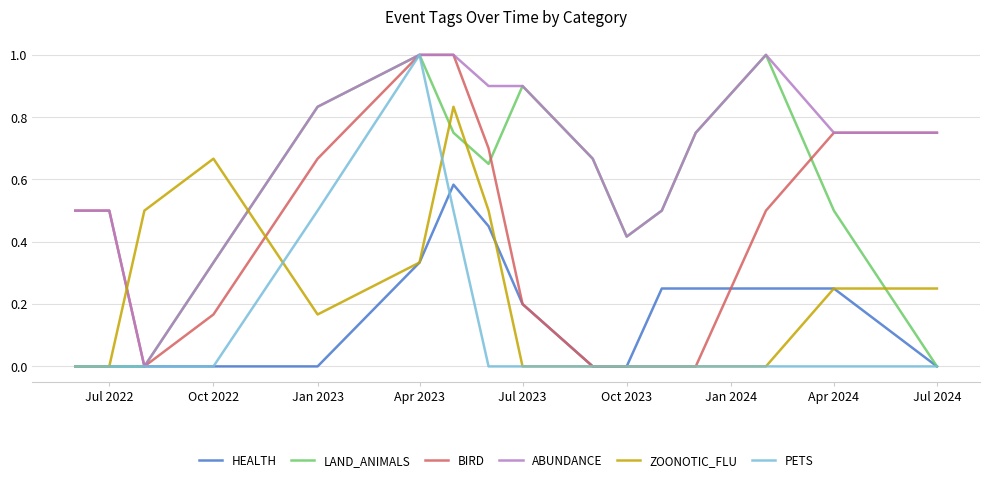

Which series has the largest total across all categories?

ABUNDANCE